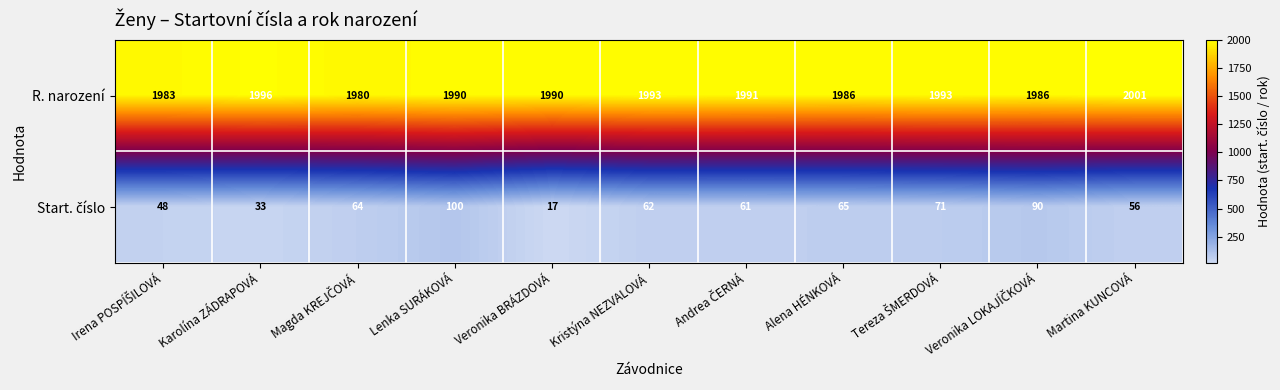

What is the smallest value displayed?

17